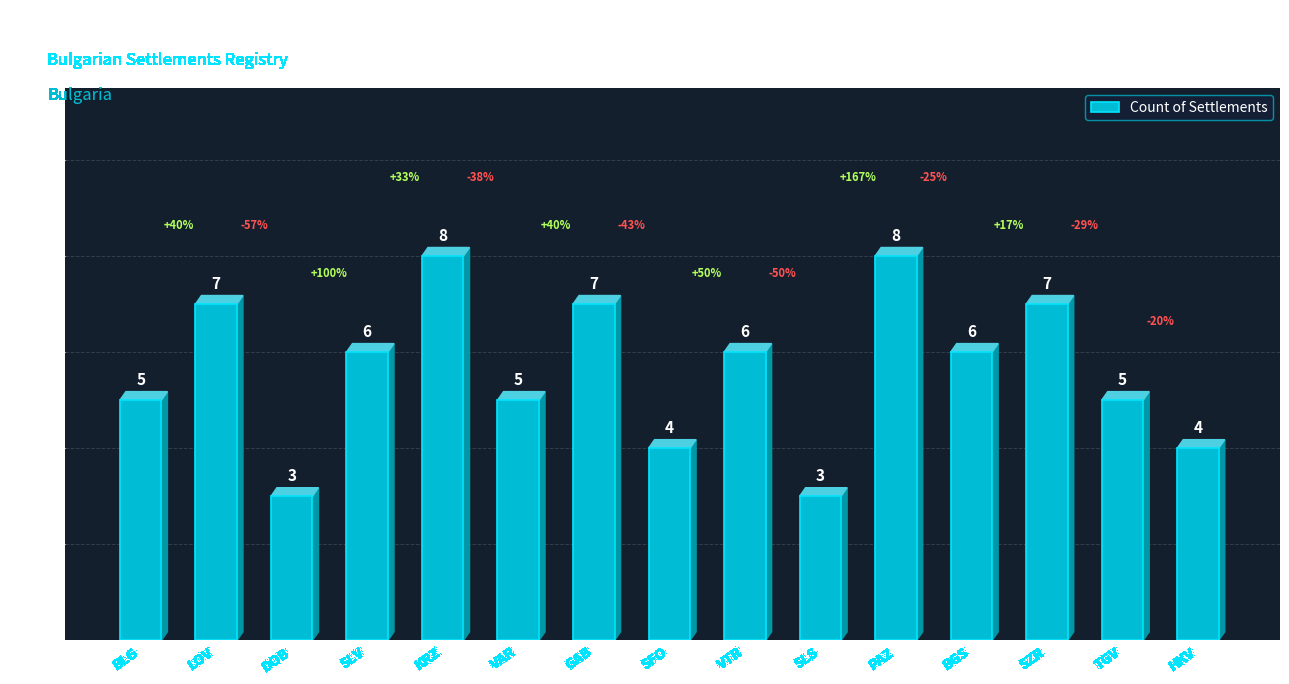

What is the label of the 1st bar from the right?

HKV